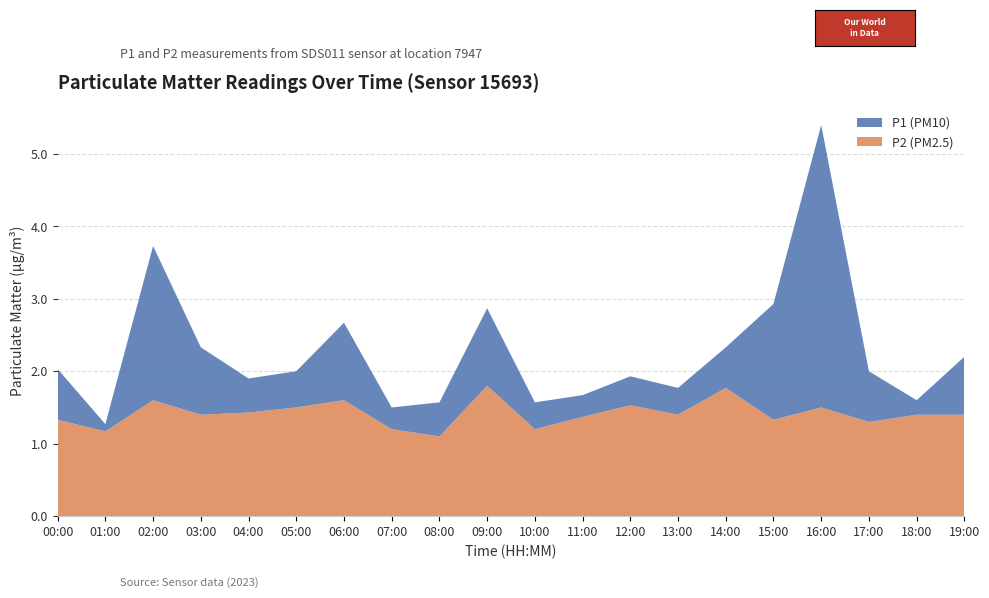

Reading left to right, list all the values displayed in this chart.

P1: 00:00=2.0	01:00=1.3	02:00=3.7	03:00=2.3	04:00=1.9	05:00=2.0	06:00=2.7	07:00=1.5	08:00=1.6	09:00=2.9	10:00=1.6	11:00=1.7	12:00=1.9	13:00=1.8	14:00=2.3	15:00=2.9	16:00=5.4	17:00=2.0	18:00=1.6	19:00=2.2
P2: 00:00=1.3	01:00=1.2	02:00=1.6	03:00=1.4	04:00=1.4	05:00=1.5	06:00=1.6	07:00=1.2	08:00=1.1	09:00=1.8	10:00=1.2	11:00=1.4	12:00=1.5	13:00=1.4	14:00=1.8	15:00=1.3	16:00=1.5	17:00=1.3	18:00=1.4	19:00=1.4